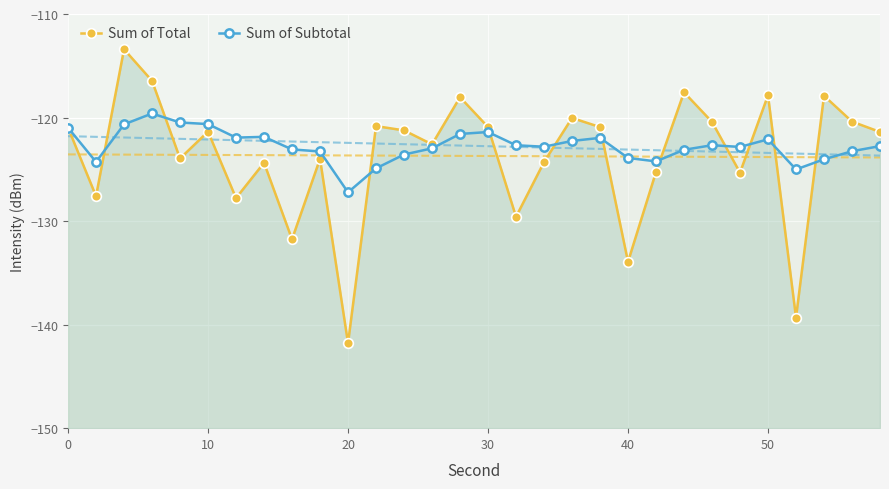

How many data points does each series have?

30